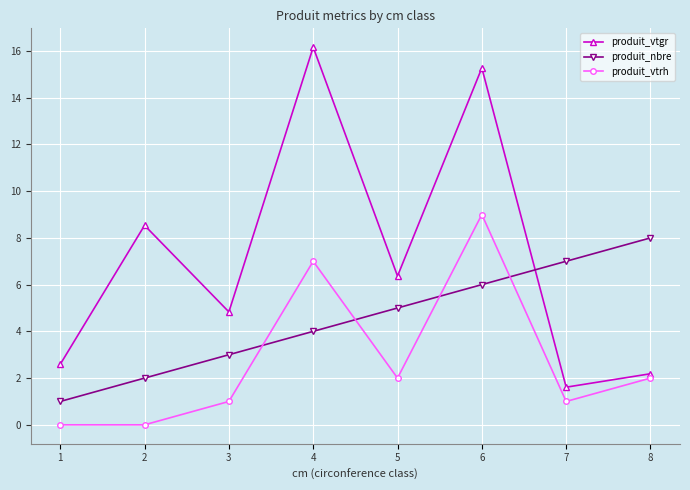

How many intersections are there between produit_nbre and produit_vtrh?

4